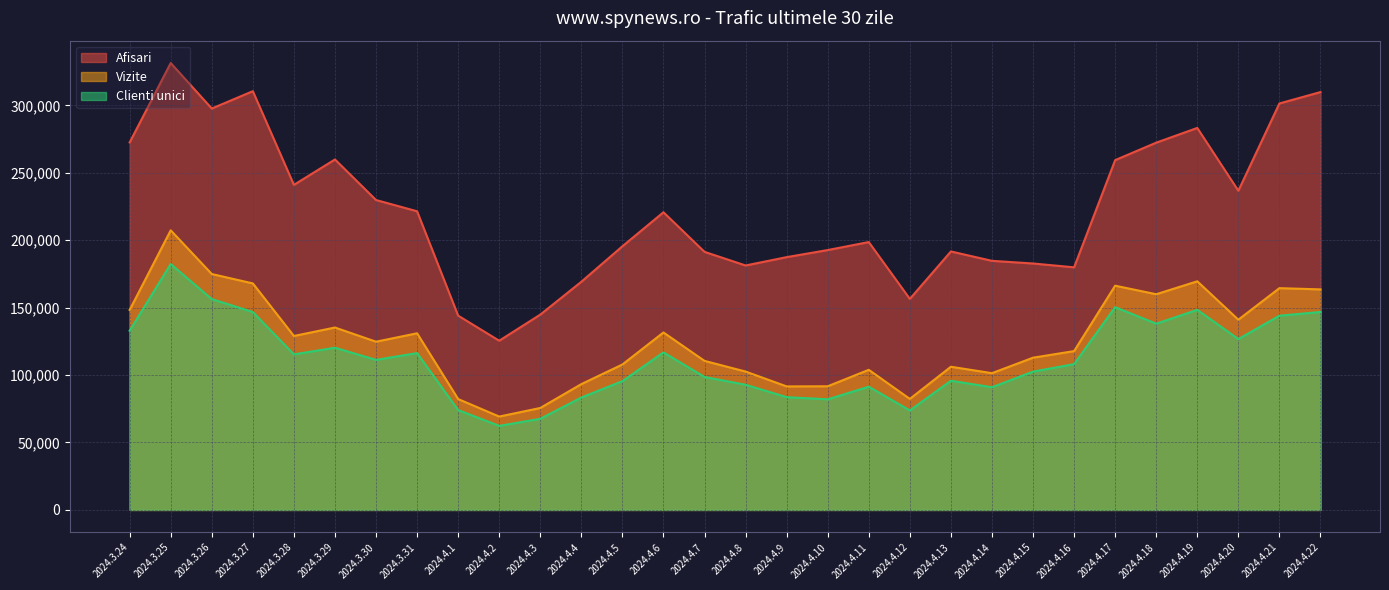

What is the label of the 2nd point from the right?

2024.4.21